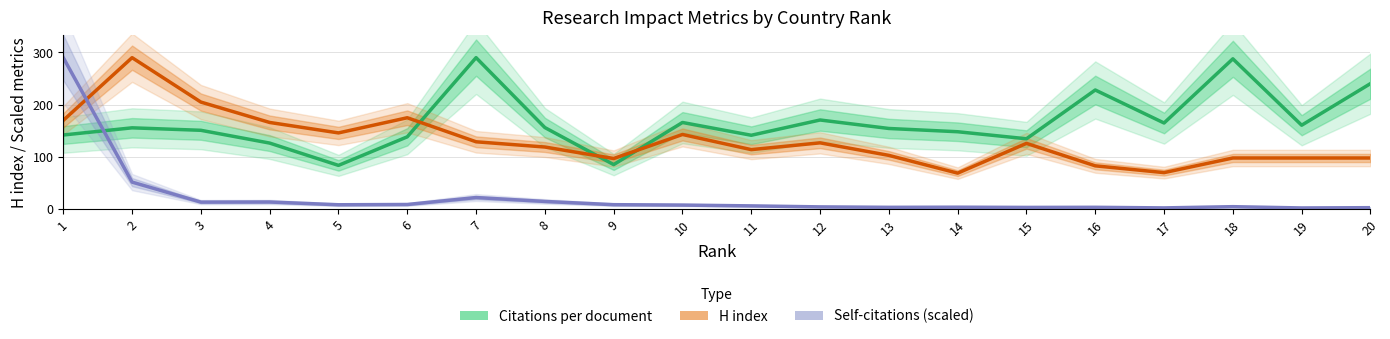

Which label corresponds to the smallest value in the chart?

19